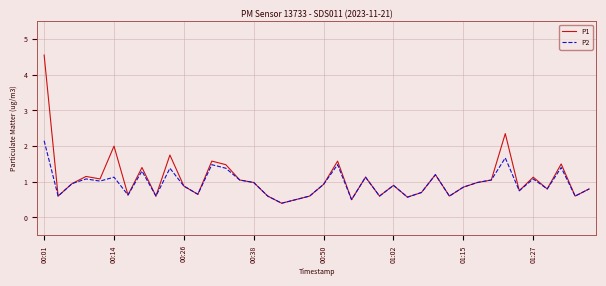

What is the smallest value displayed?

0.4